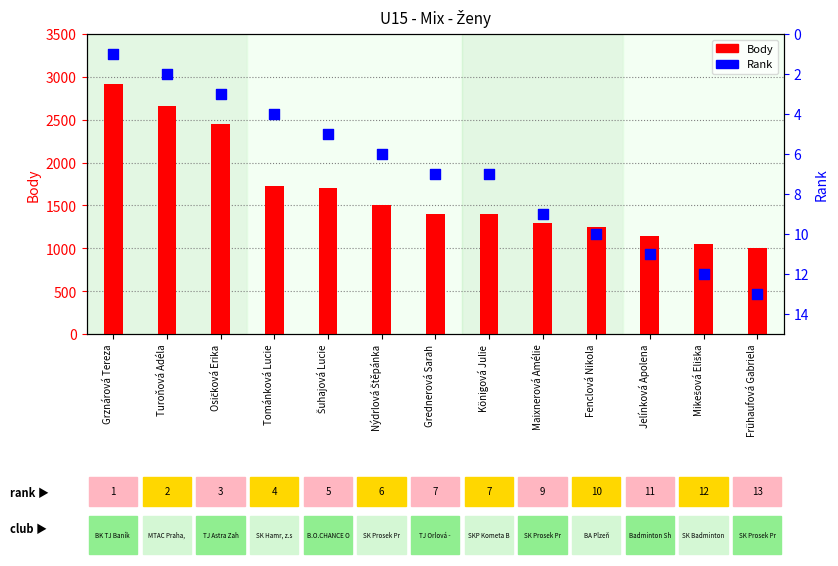

Which series has the largest total across all categories?

Body